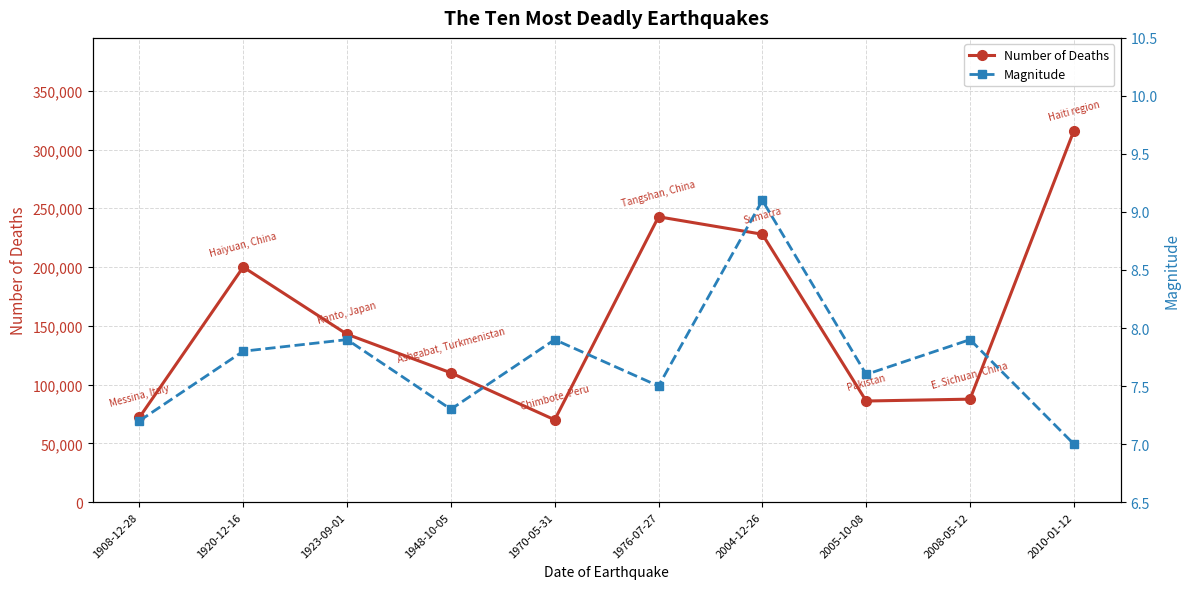

Between 1948-10-05 and 1970-05-31, which series saw the biggest shift?

Number of Deaths